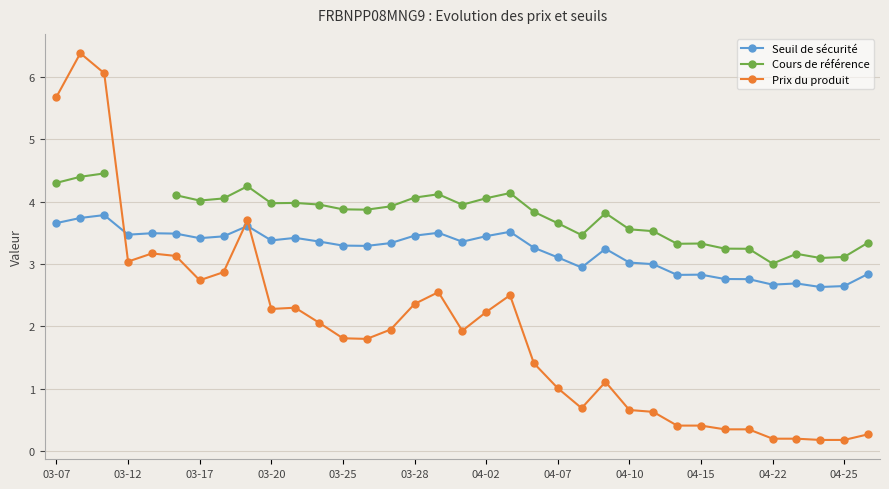

What is the highest value of the Prix du produit series?

6.4